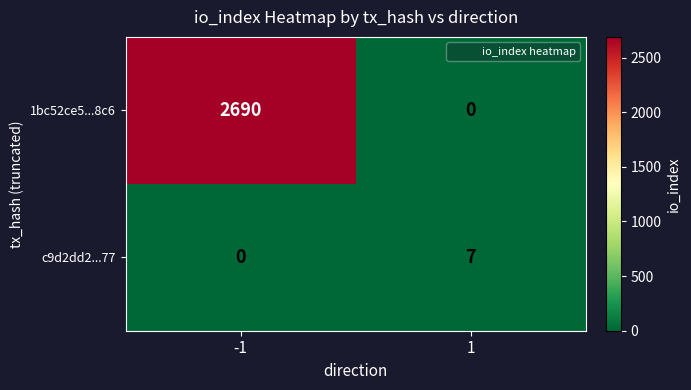

Reading left to right, list all the values displayed in this chart.

1bc52ce5...8c6: 2690	0
c9d2dd2...77: 0	7